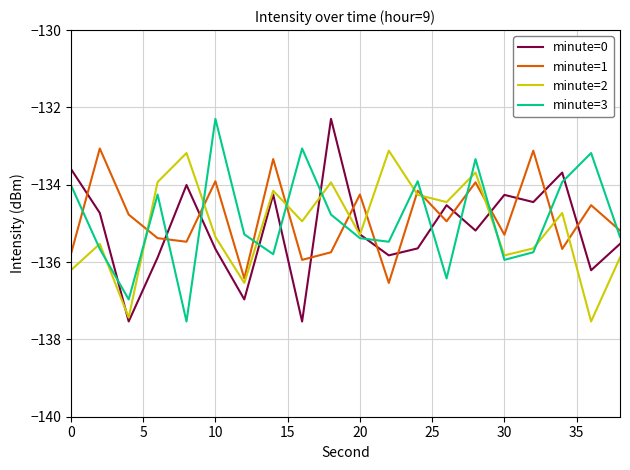

What is the difference between the maximum and second lowest values in the minute=1 series?

3.4